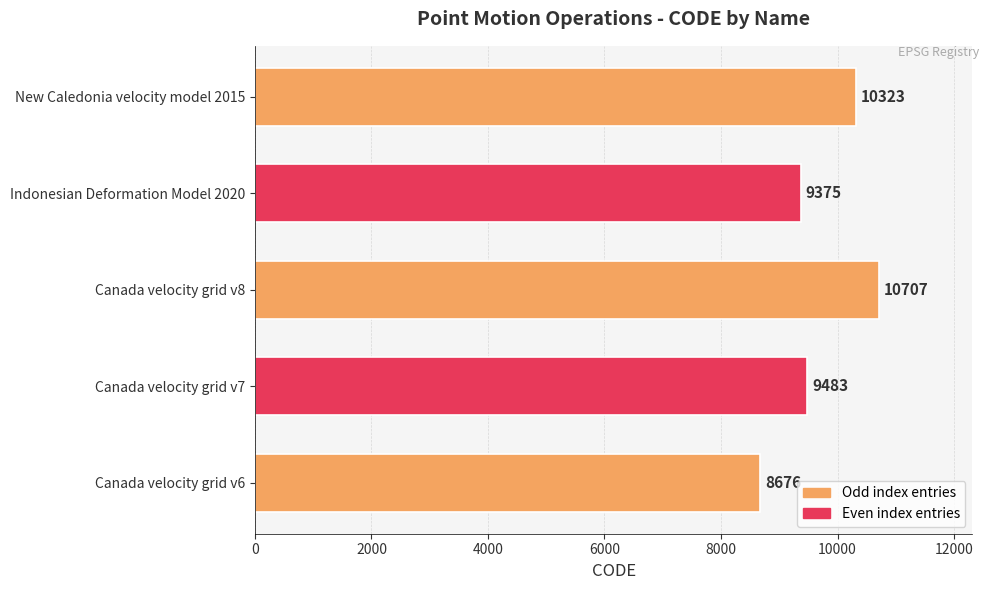

The chart shows a value of 10707 at Canada velocity grid v8. True or false?

True